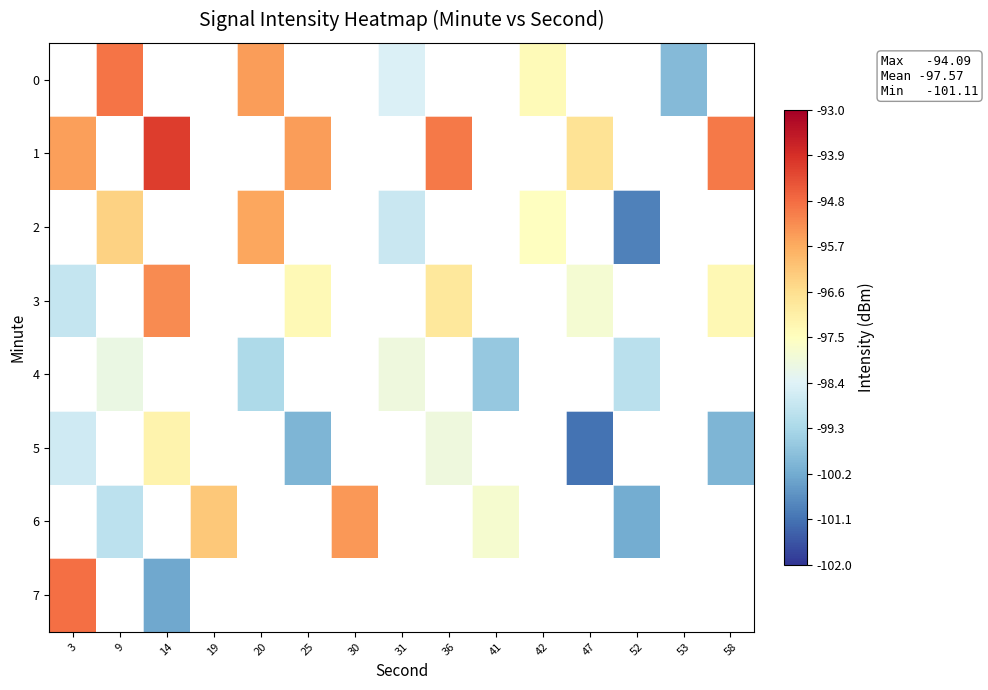

How many values in 4 are below zero?

5